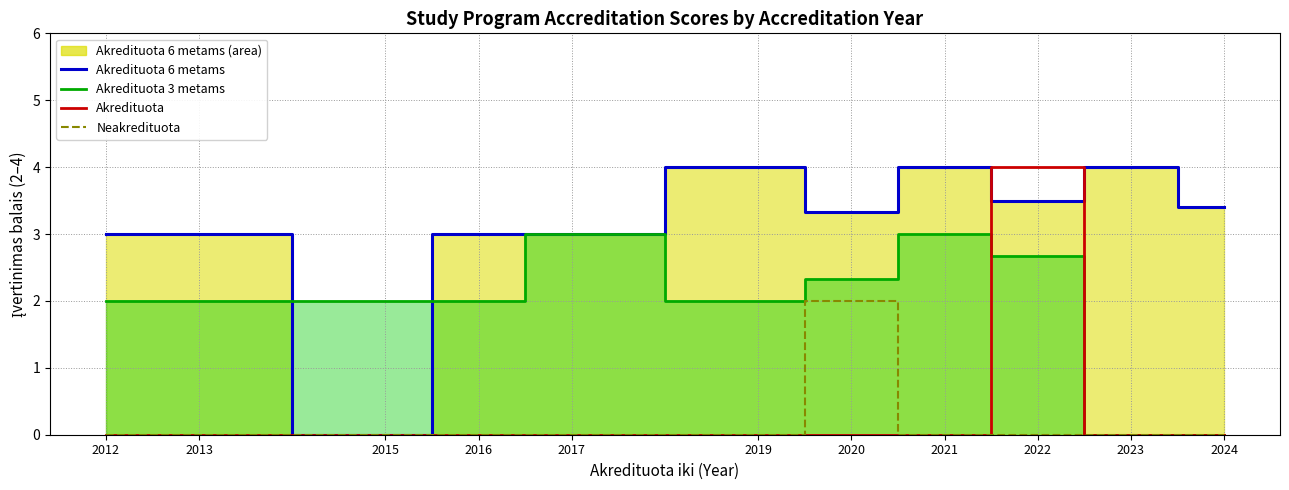

Reading left to right, extract all data points from this chart.

Akredituota 6 metams (line): 2012=3.0	2013=3.0	2015=0.0	2016=3.0	2017=3.0	2019=4.0	2020=3.3	2021=4.0	2022=3.5	2023=4.0	2024=3.4
Akredituota 3 metams (line): 2012=2.0	2013=2.0	2015=2.0	2016=2.0	2017=3.0	2019=2.0	2020=2.3	2021=3.0	2022=2.7	2023=0.0	2024=0.0
Akredituota: 2012=0.0	2013=0.0	2015=0.0	2016=0.0	2017=0.0	2019=0.0	2020=0.0	2021=0.0	2022=4.0	2023=0.0	2024=0.0
Neakredituota: 2012=0.0	2013=0.0	2015=0.0	2016=0.0	2017=0.0	2019=0.0	2020=2.0	2021=0.0	2022=0.0	2023=0.0	2024=0.0